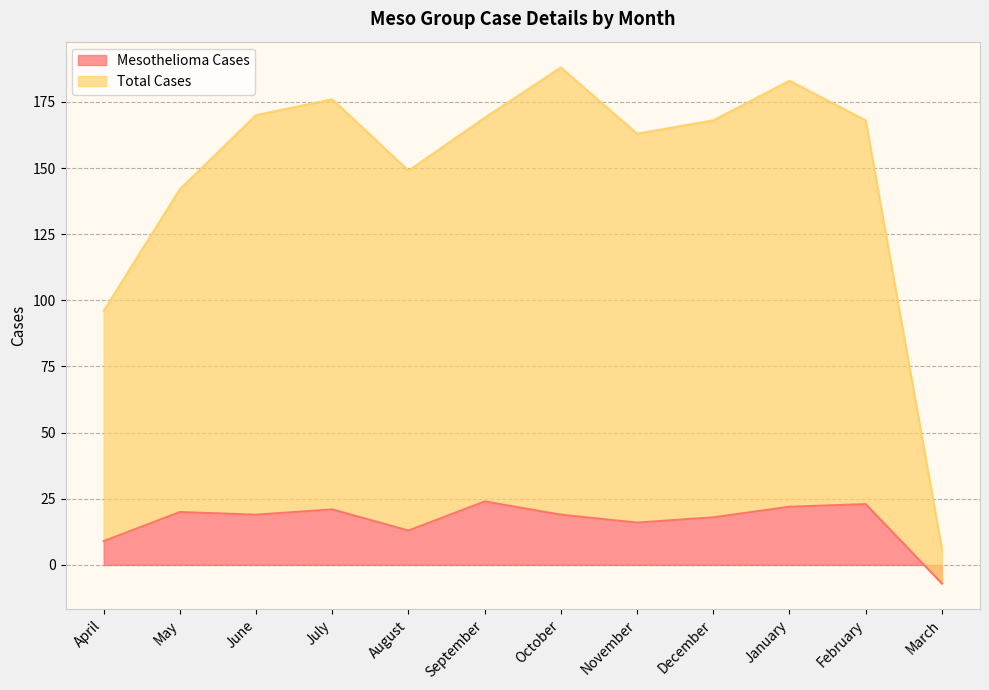

True or false: Total Cases has a value of 168 at February.

True